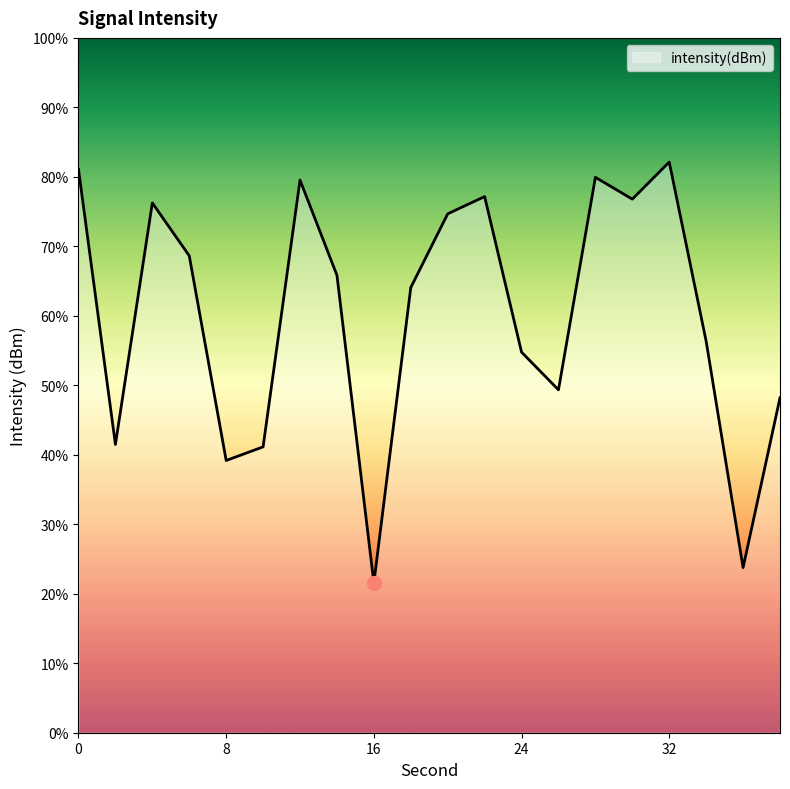

Does the chart have visible grid lines?

No